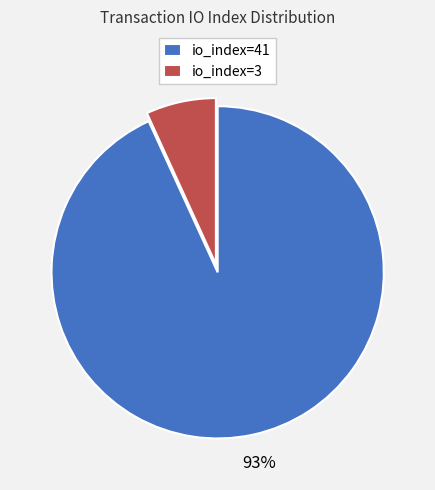

Do io_index=3 and io_index=41 together represent more than half of the pie?

Yes